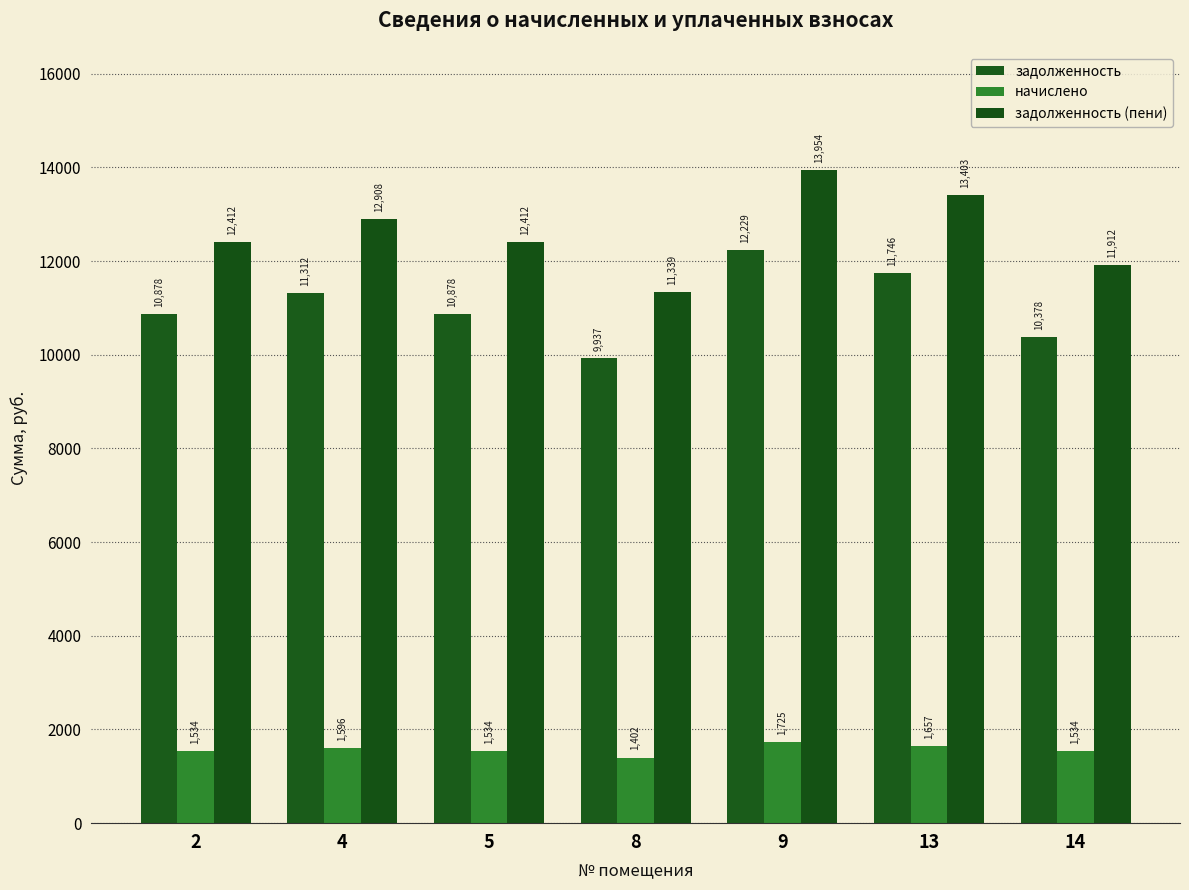

How many data points does each series have?

7